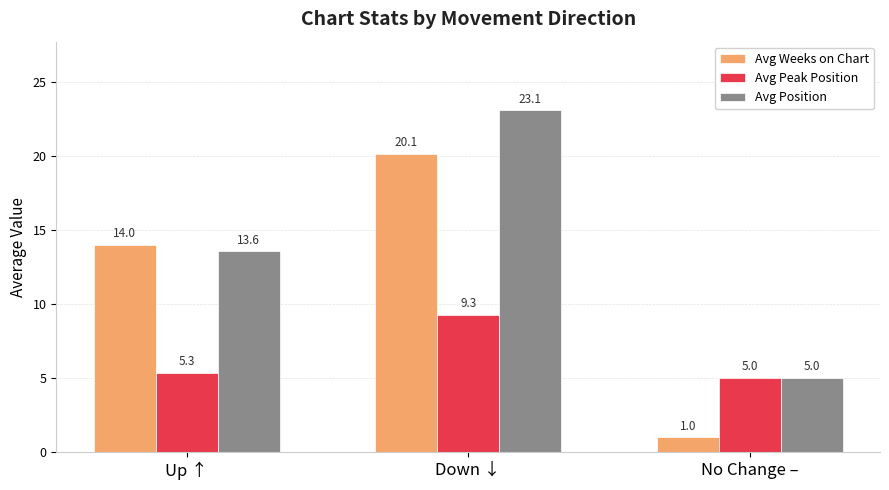

Between Down ↓ and No Change –, which series saw the biggest shift?

Avg Weeks on Chart